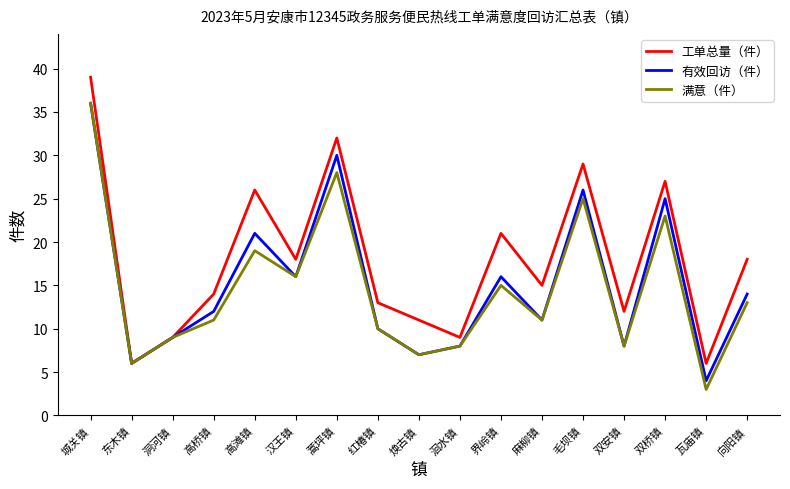

Reading left to right, list all the values displayed in this chart.

工单总量（件）: 39	6	9	14	26	18	32	13	11	9	21	15	29	12	27	6	18
有效回访（件）: 36	6	9	12	21	16	30	10	7	8	16	11	26	8	25	4	14
满意（件）: 36	6	9	11	19	16	28	10	7	8	15	11	25	8	23	3	13